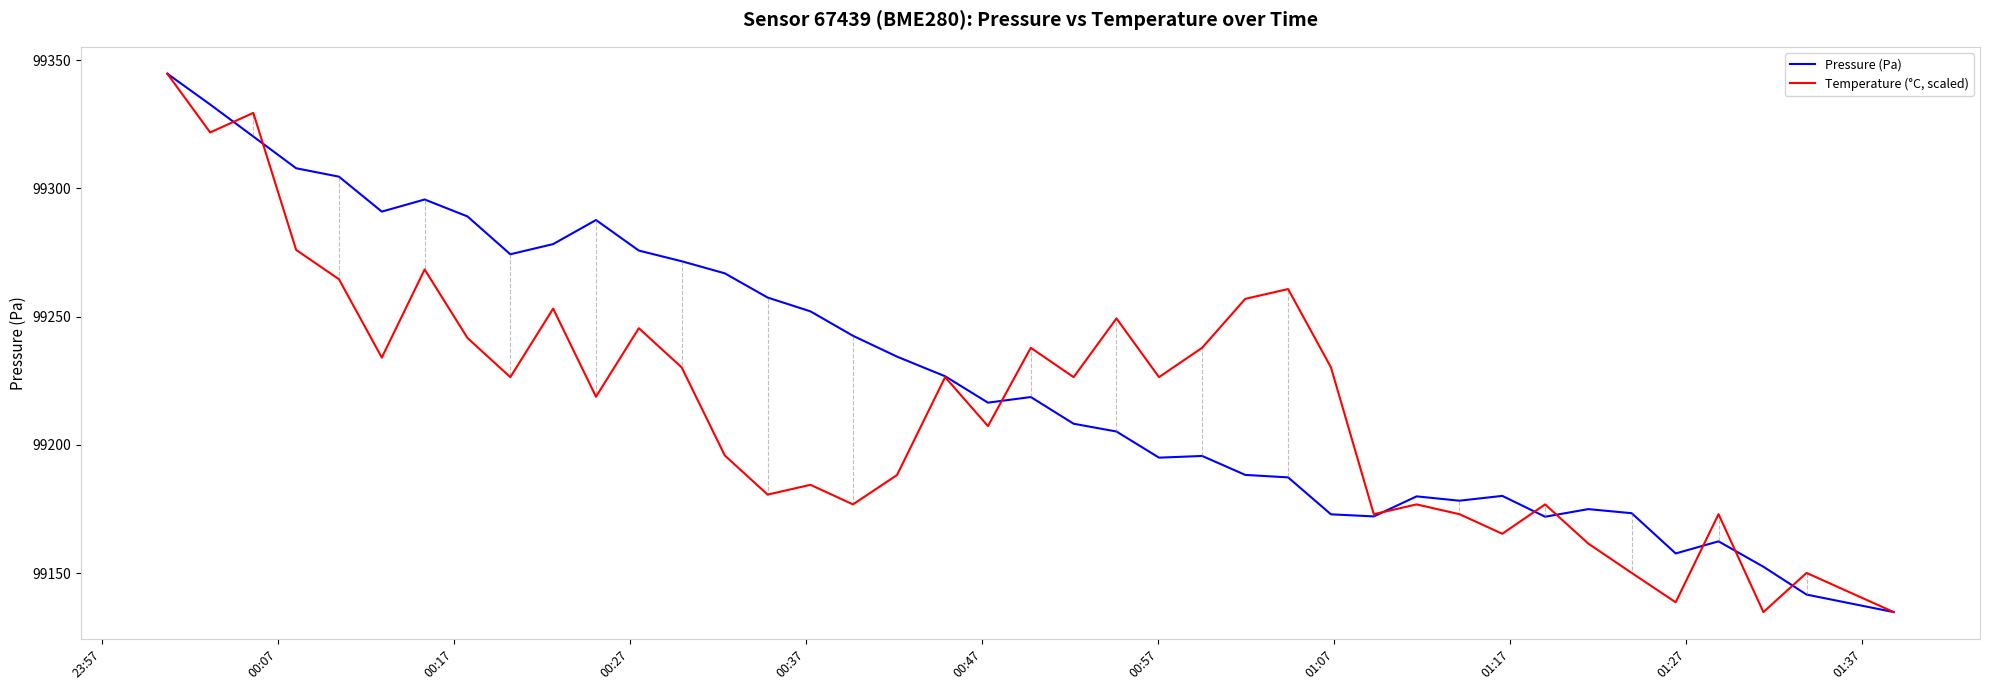

Which series has the largest total across all categories?

Pressure (Pa)